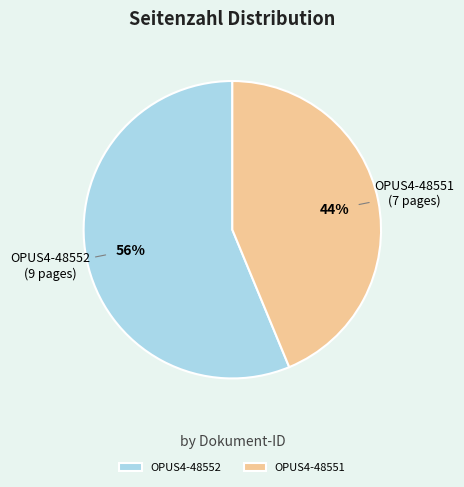

To the nearest percent, what is the combined percentage of OPUS4-48552 and OPUS4-48551?

100%